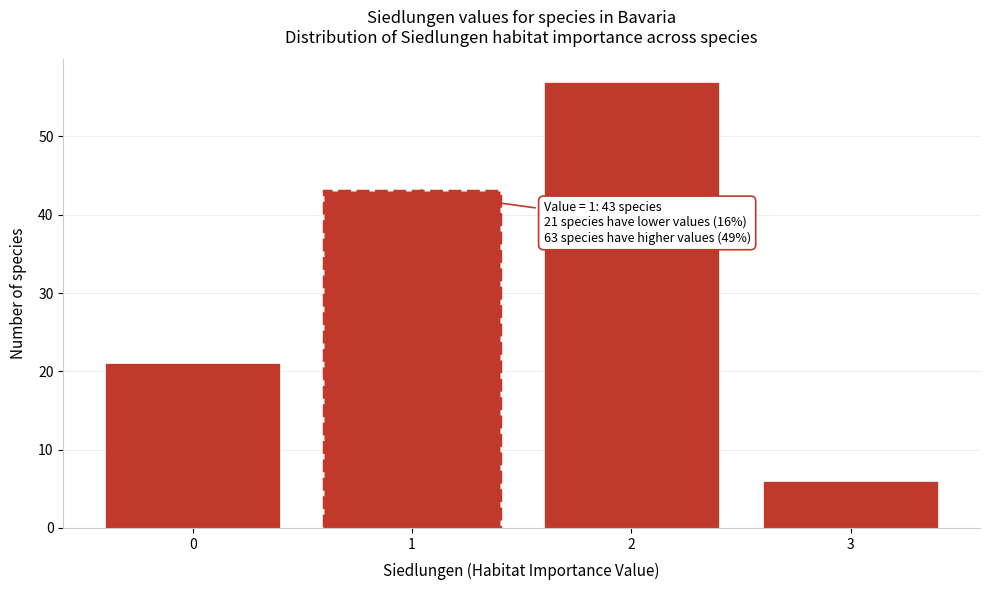

Reading left to right, list all the values displayed in this chart.

21	43	57	6